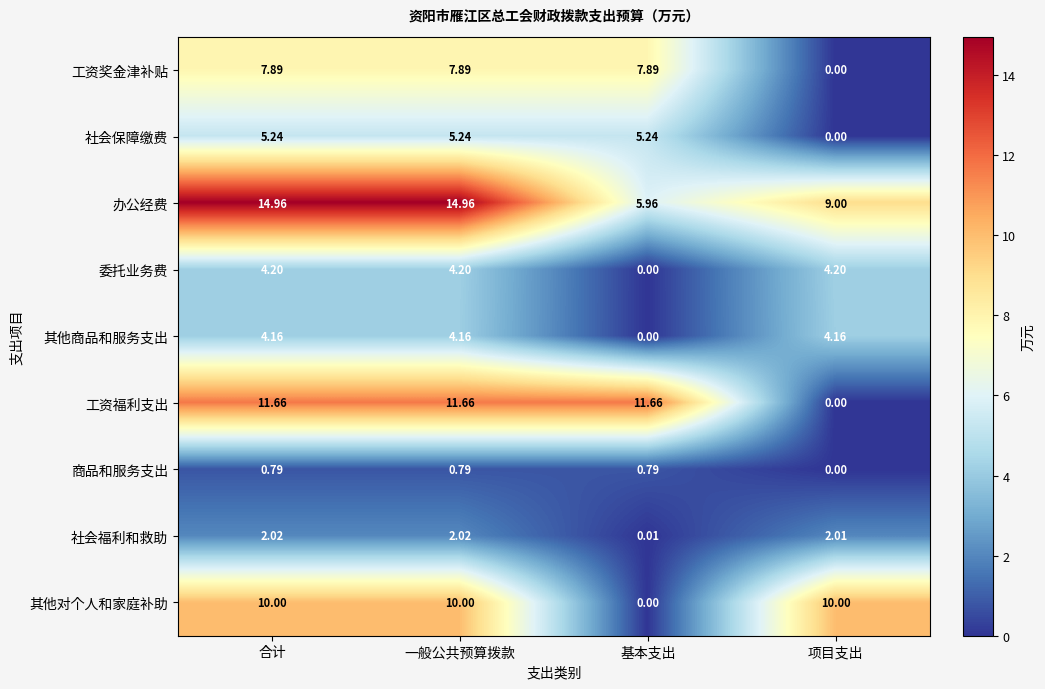

List the series in order of their peak value, highest first.

办公经费, 工资福利支出, 其他对个人和家庭补助, 工资奖金津补贴, 社会保障缴费, 委托业务费, 其他商品和服务支出, 社会福利和救助, 商品和服务支出